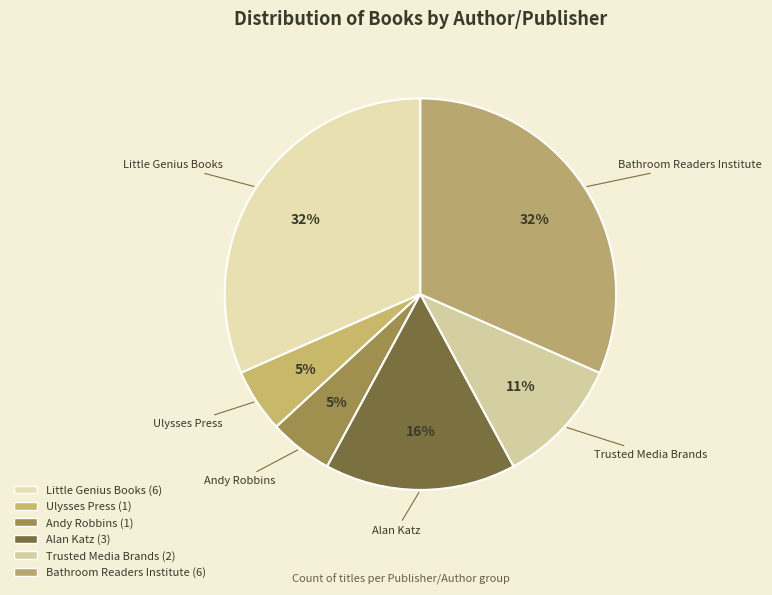

Count the number of slices in the pie.

6